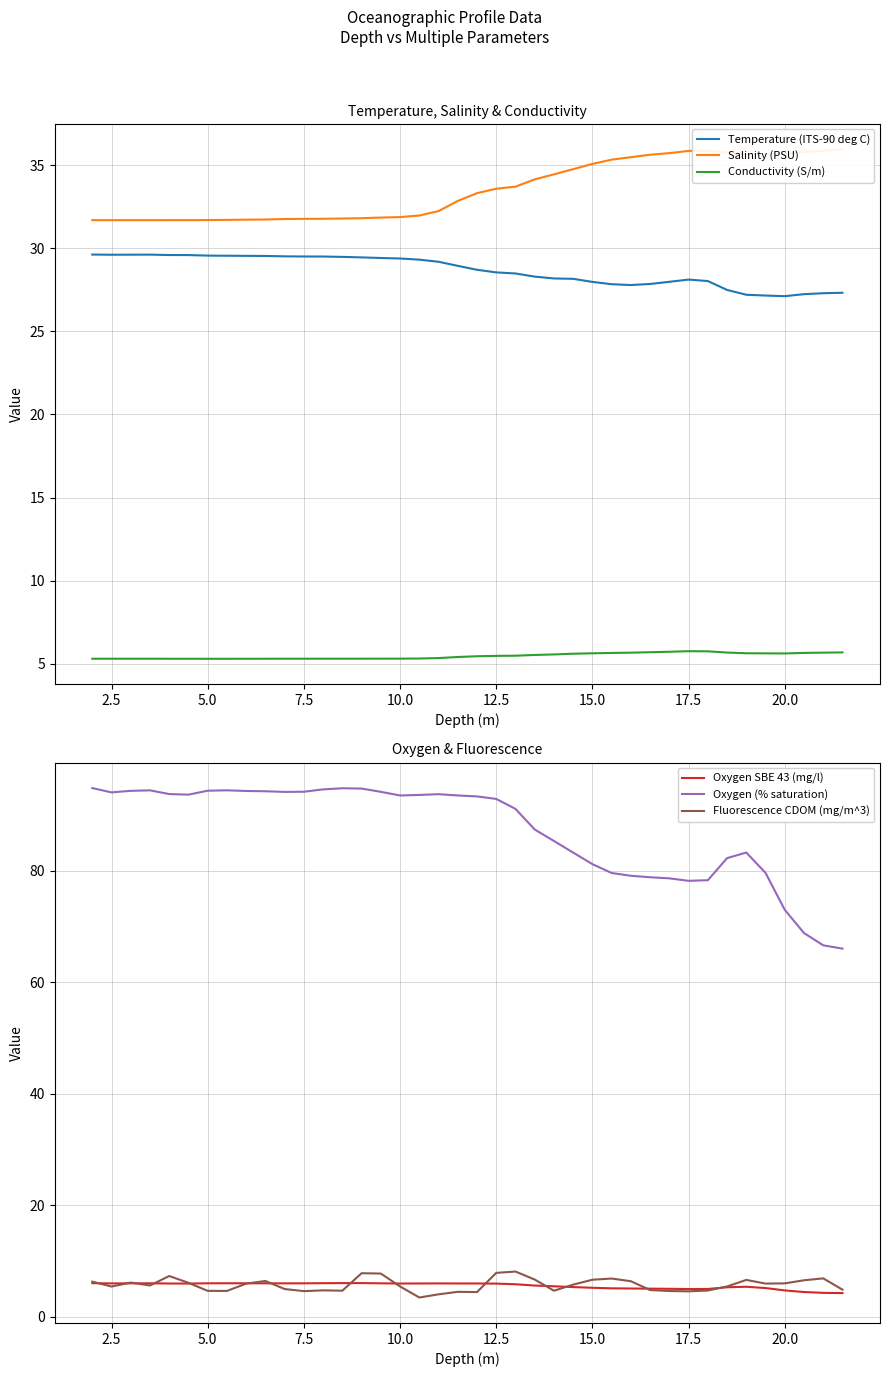

In Temperature (ITS-90 deg C), how many points are higher than both neighbors (excluding endpoints)?

2